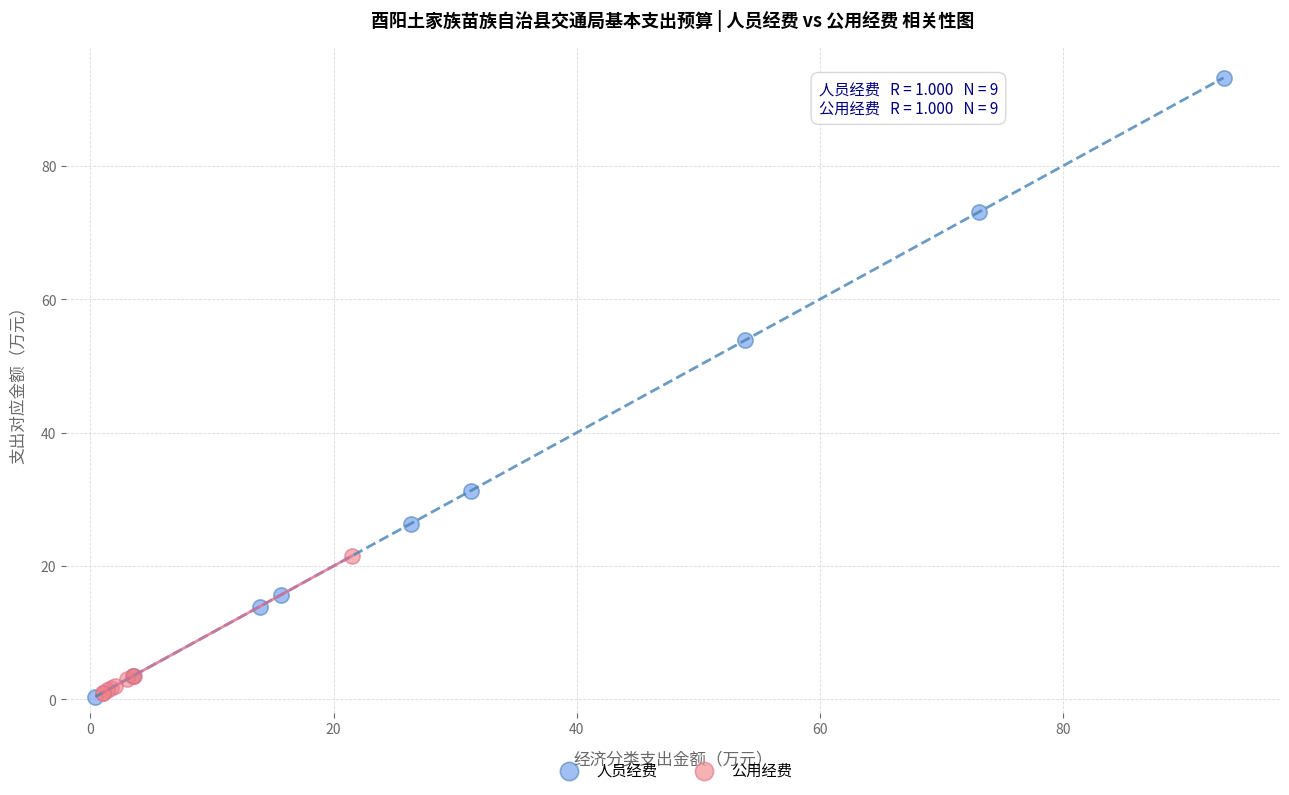

Which series contains the highest Y value?

人员经费